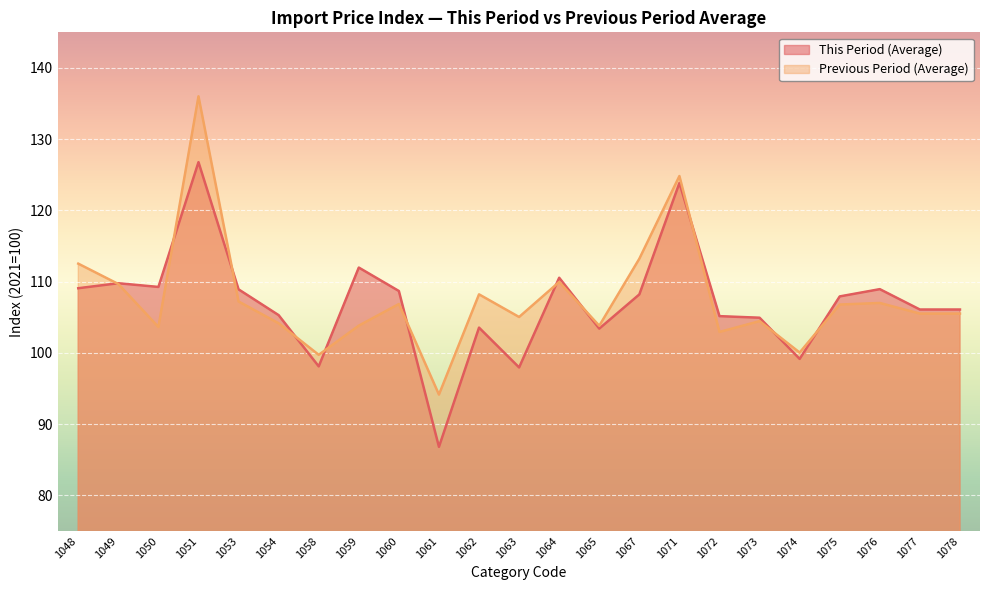

What is the highest value of the Previous Period (Average) series?

136.0